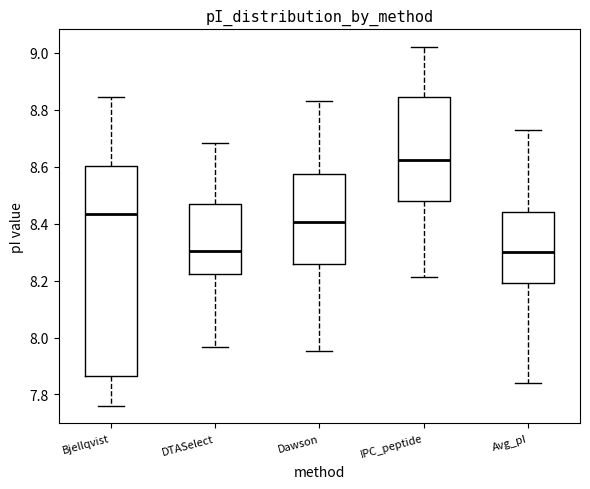

Where is the lower edge of the box for Bjellqvist on the y-axis? The values are not printed on the chart, so give them approximately, as read against the axis.

7.86